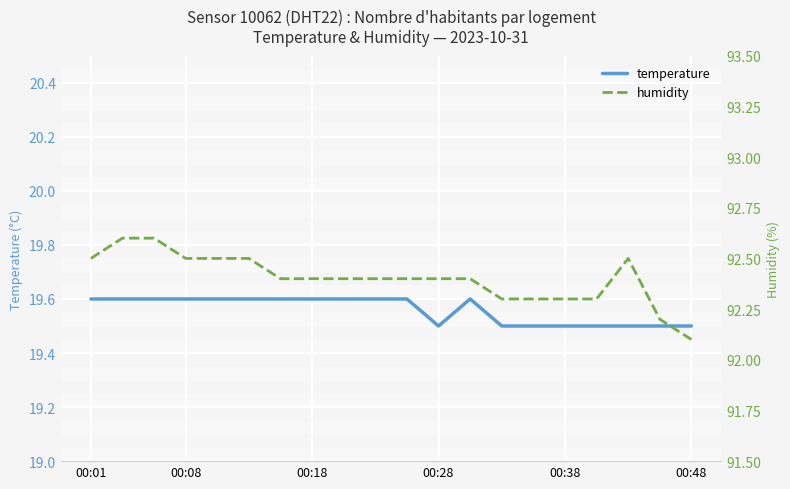

How many lines are shown in the chart?

2